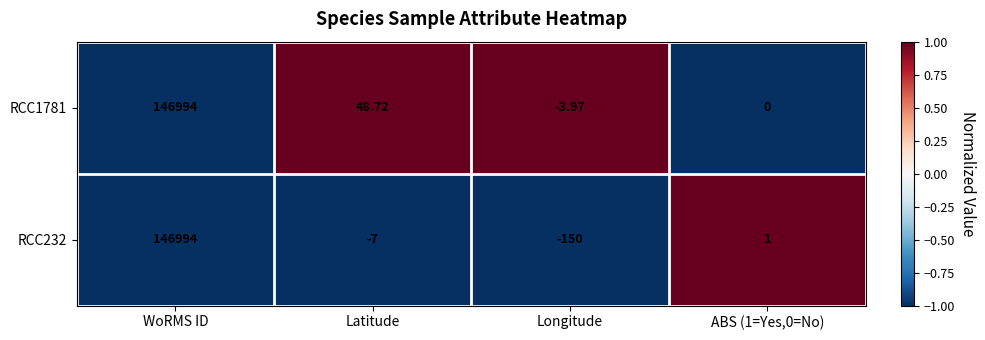

How many series are shown in this chart?

2